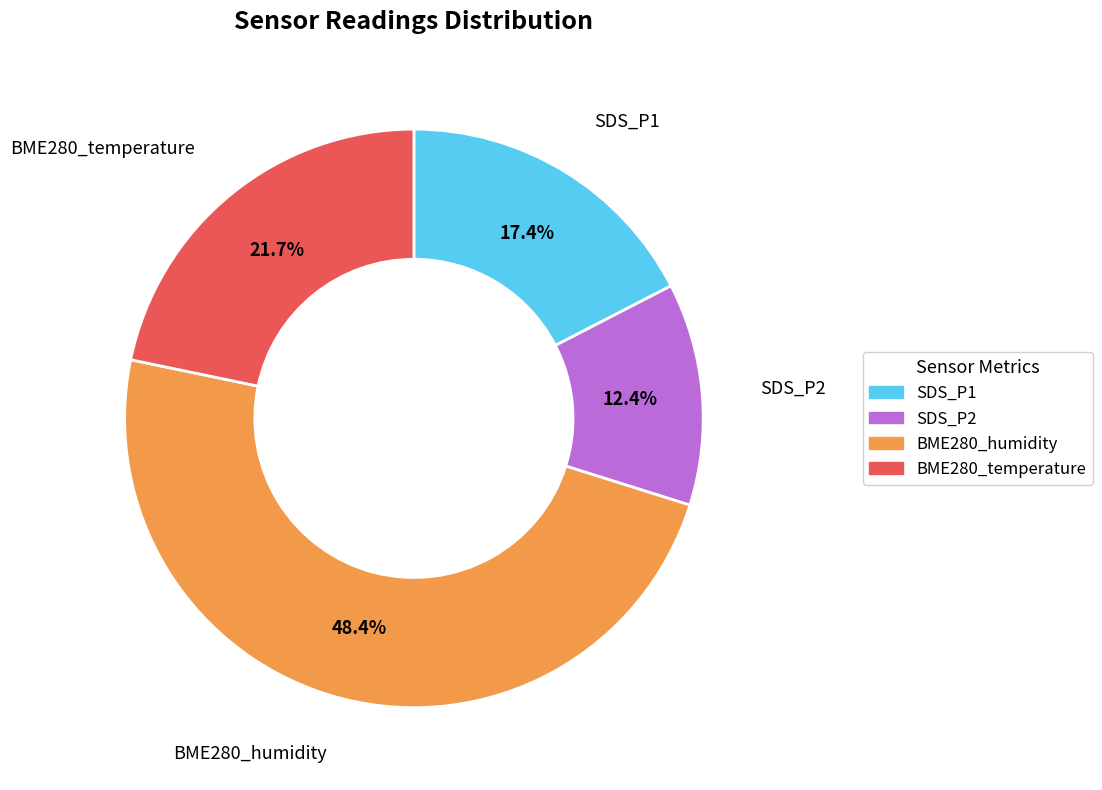

Is there a majority slice in this chart?

No